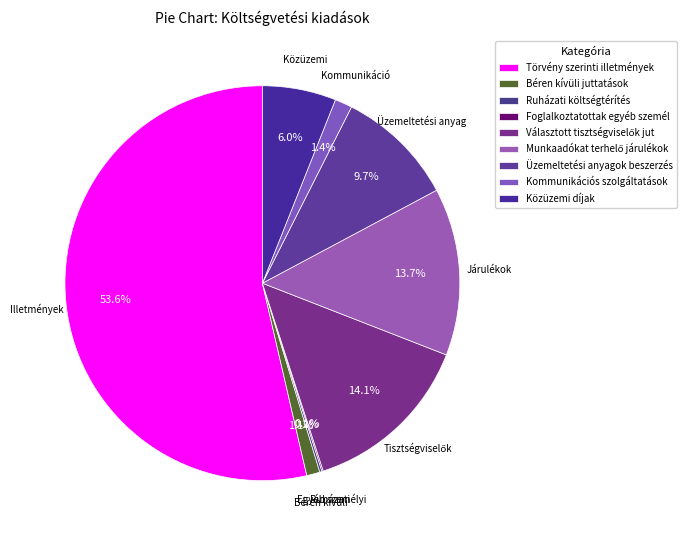

Is Törvény szerinti illetmények the majority of the pie?

Yes